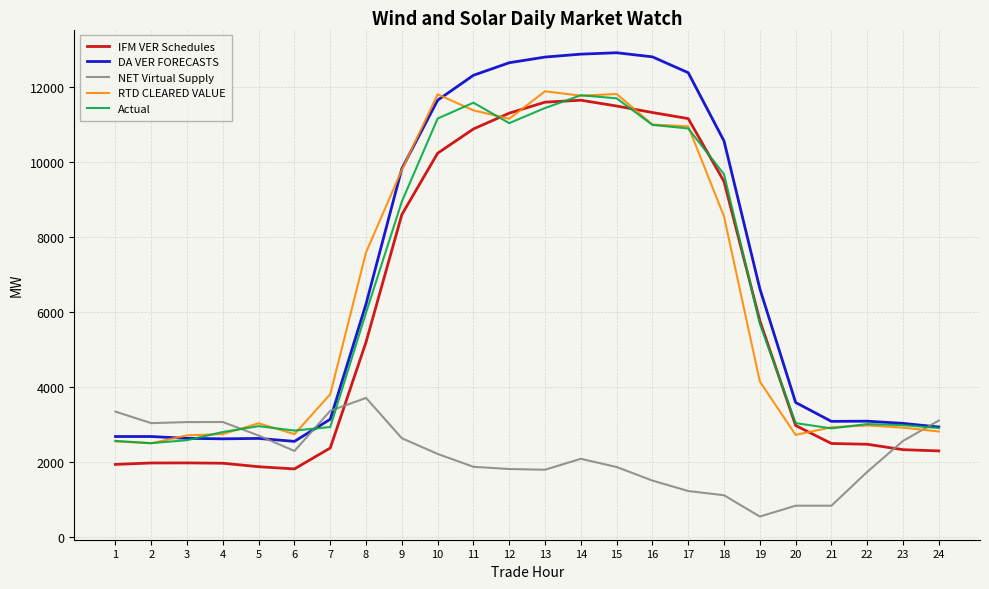

After their last crossing, which series has the higher values: IFM VER Schedules or NET Virtual Supply?

NET Virtual Supply